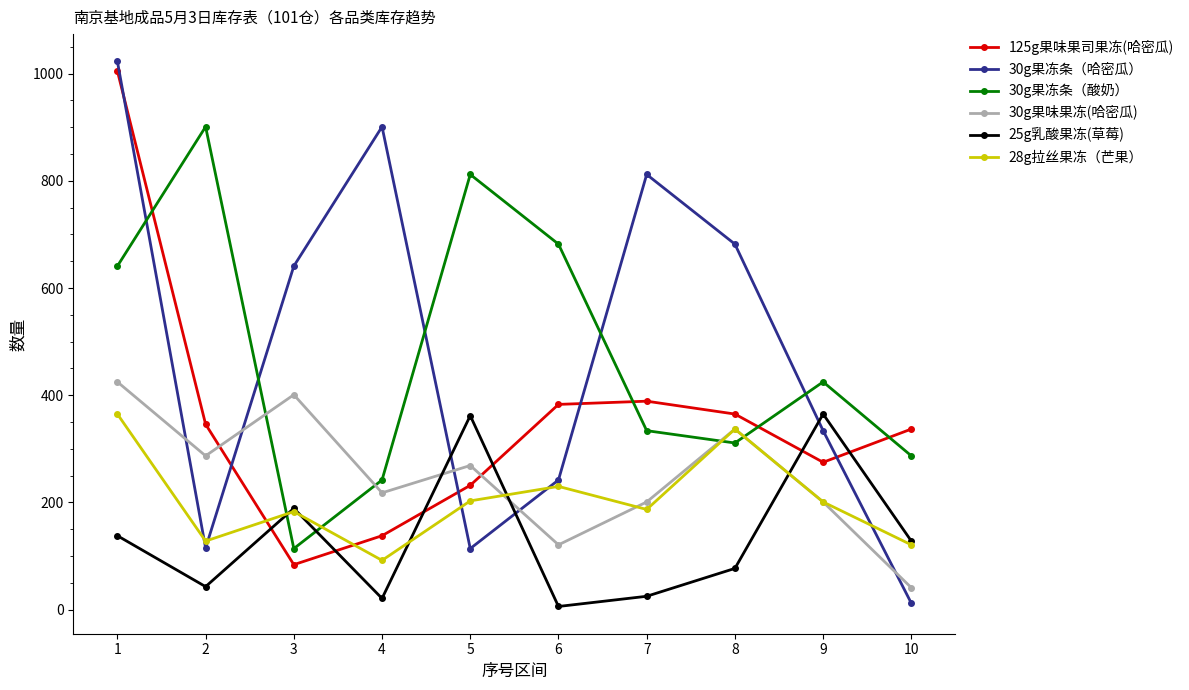

The value of 30g果冻条（酸奶） at 2 is 1388. True or false?

False